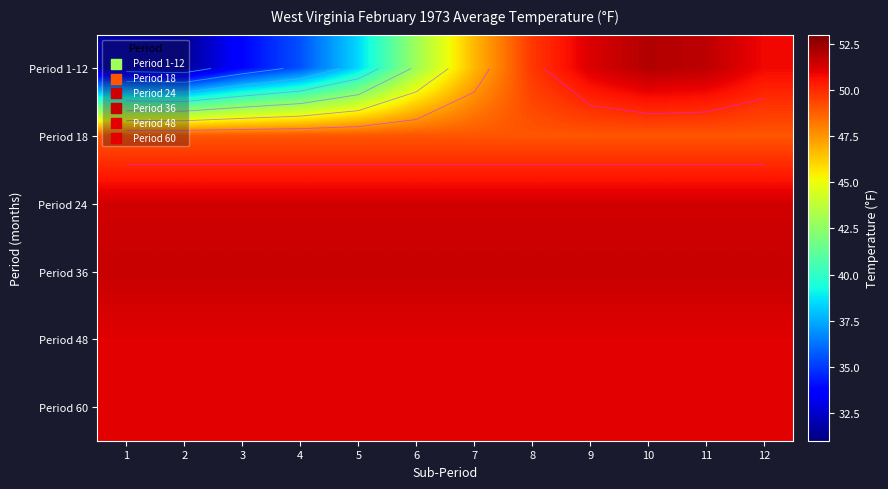

What is the sum of the Period 1-12 values at 11 and 4?

87.3